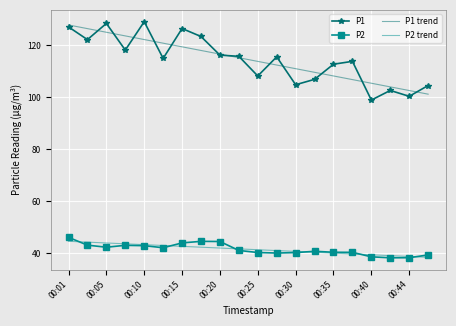

How many values in the P1 trend series are below 115?

10